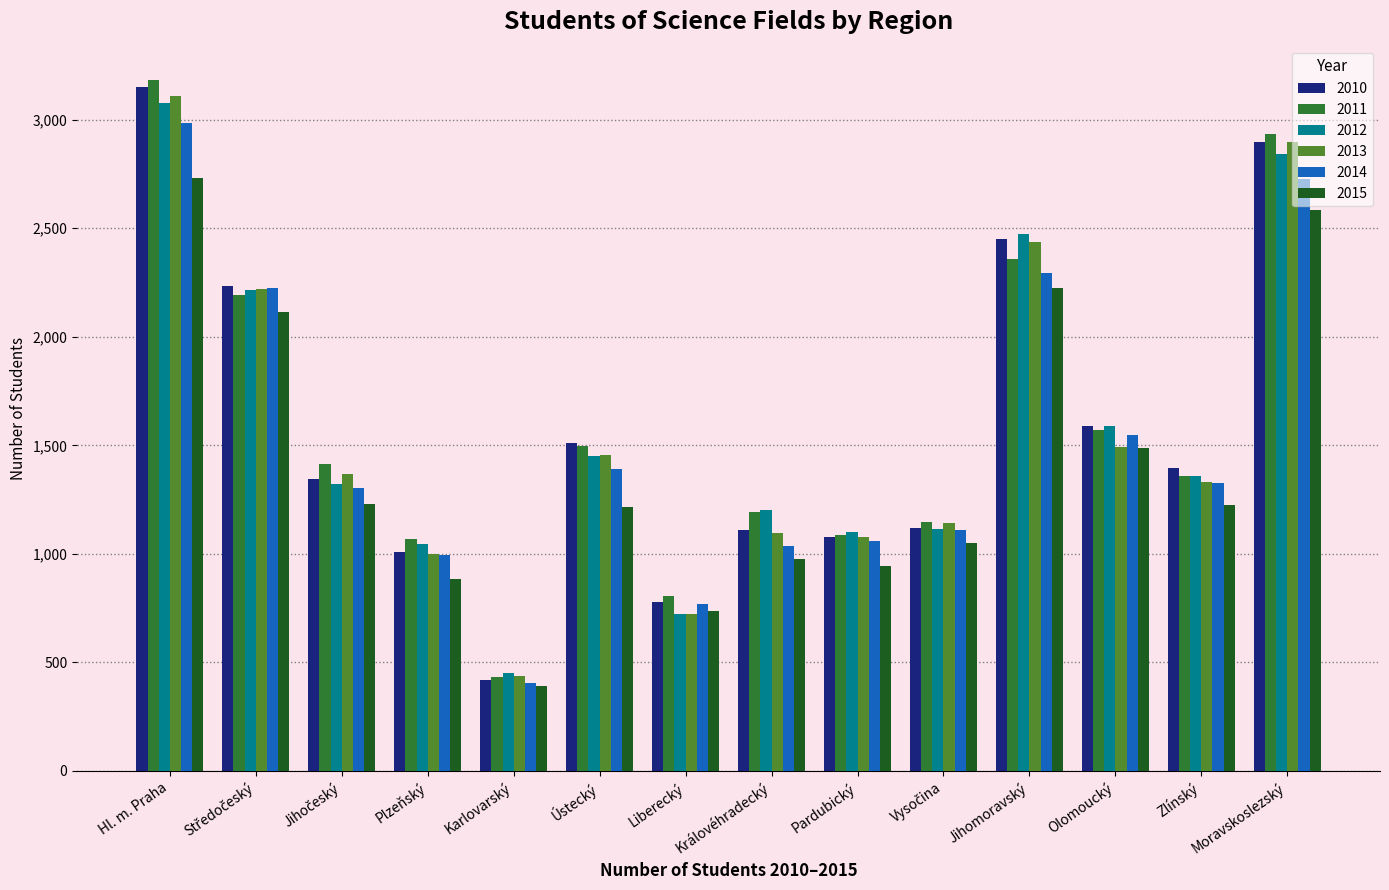

Which series changed the most between Ústecký and Liberecký?

2013